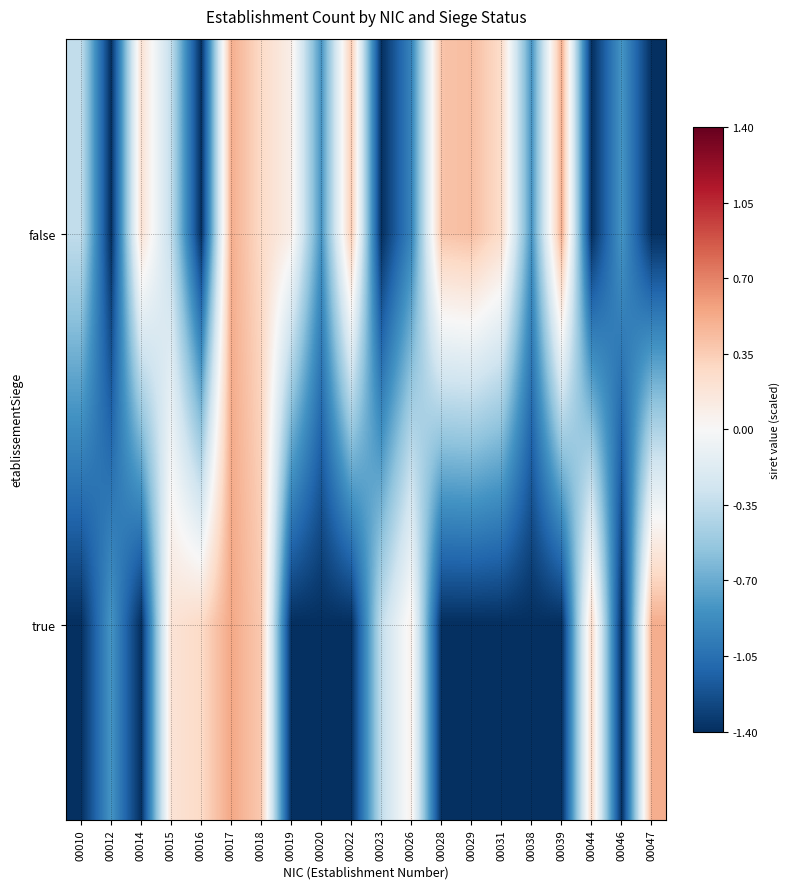

Reading left to right, list all the values displayed in this chart.

false: 00010=-0.3	00012=-1.4	00014=0.2	00015=-0.3	00016=-1.4	00017=0.5	00018=0.3	00019=0.1	00020=-0.8	00022=0.4	00023=-1.4	00026=-0.9	00028=0.4	00029=0.4	00031=0.3	00038=-0.8	00039=0.5	00044=-1.4	00046=-0.8	00047=-1.4
true: 00010=-1.4	00012=-0.8	00014=-1.4	00015=0.2	00016=0.3	00017=0.5	00018=0.4	00019=-1.4	00020=-1.4	00022=-1.4	00023=-0.3	00026=0.1	00028=-1.4	00029=-1.4	00031=-1.4	00038=-1.4	00039=-1.4	00044=0.3	00046=-1.4	00047=0.5